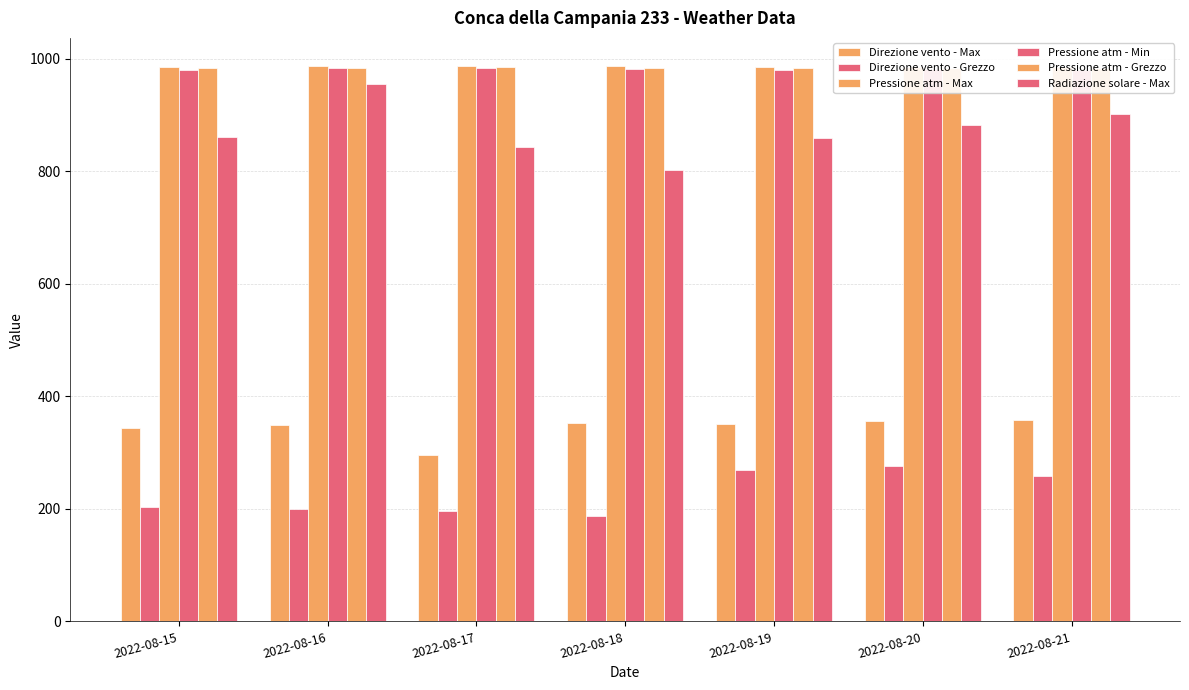

At which label does Direzione vento - Max reach its peak?

2022-08-21